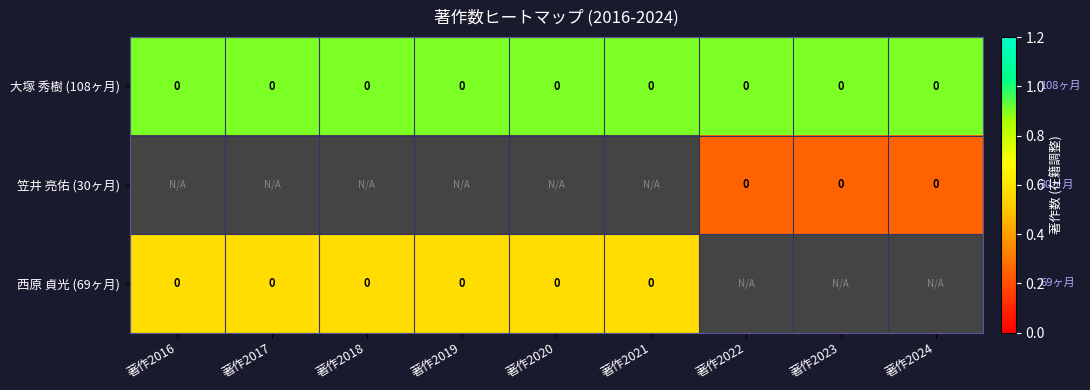

What is the approximate value of 大塚 秀樹 (108ヶ月) at 著作2017?

0.9